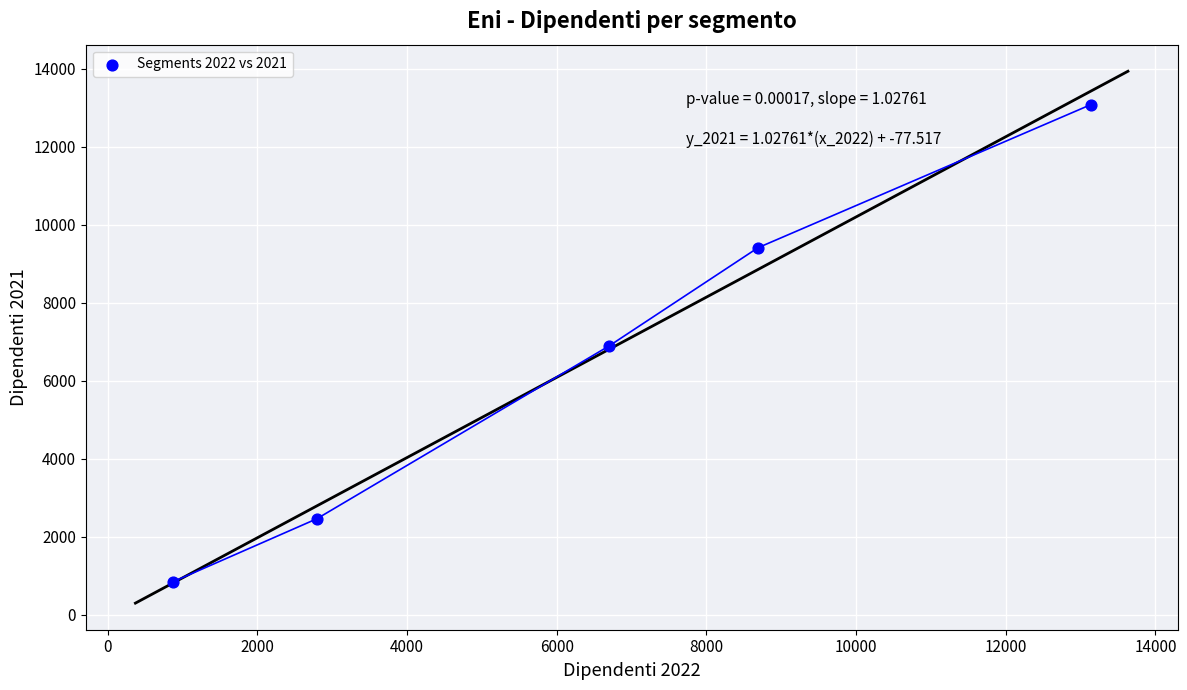

What is the average Y value?

6538